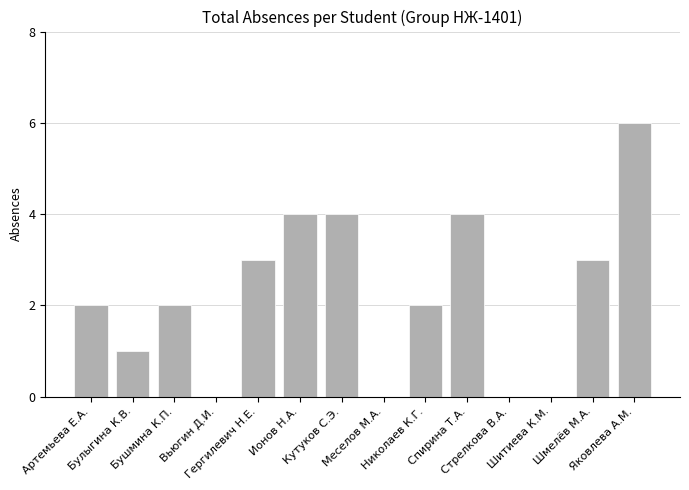

What is the maximum value shown in the chart?

6